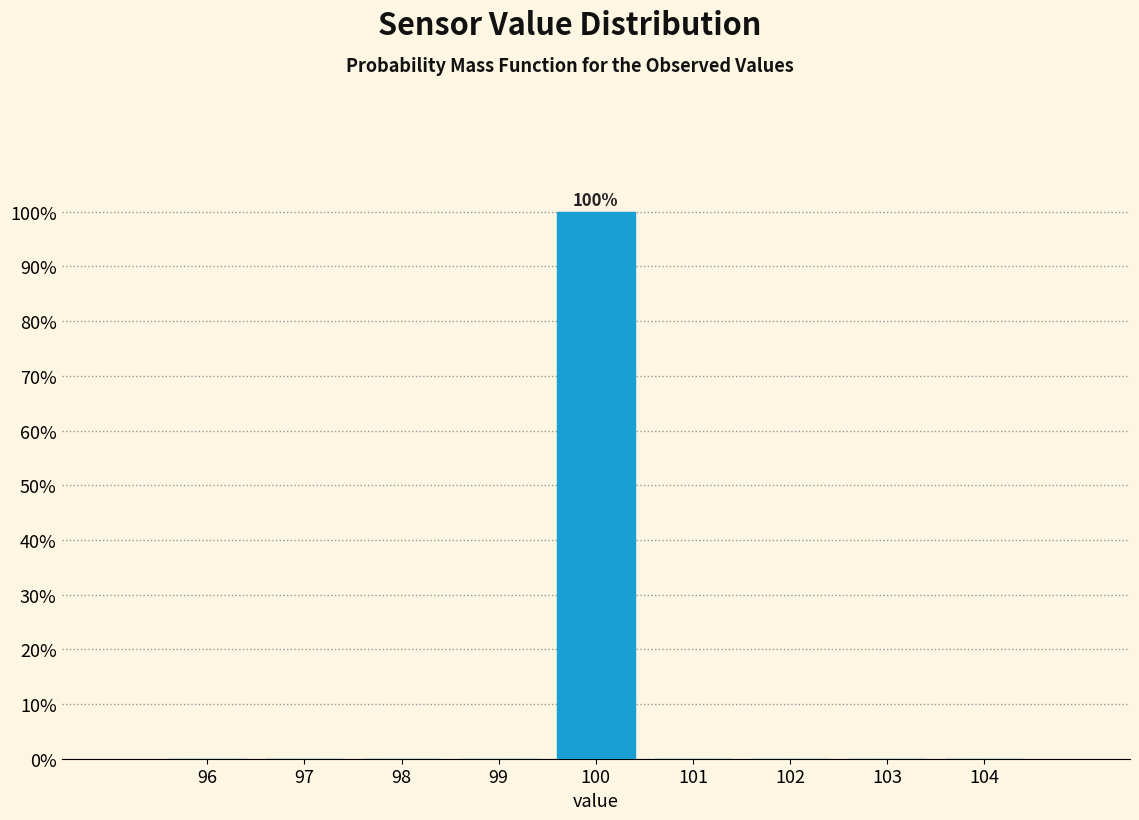

Over which range of the x-axis is the bar tallest?

99.5 to 100.5